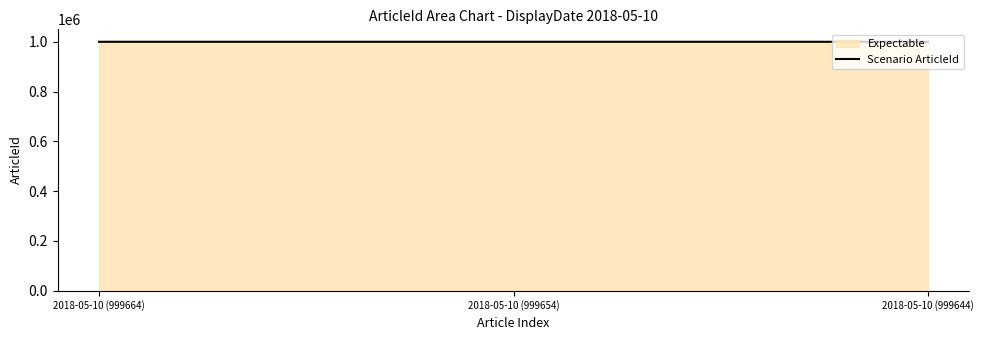

Between 2018-05-10 (999654) and 2018-05-10 (999664), which is larger?

2018-05-10 (999664)